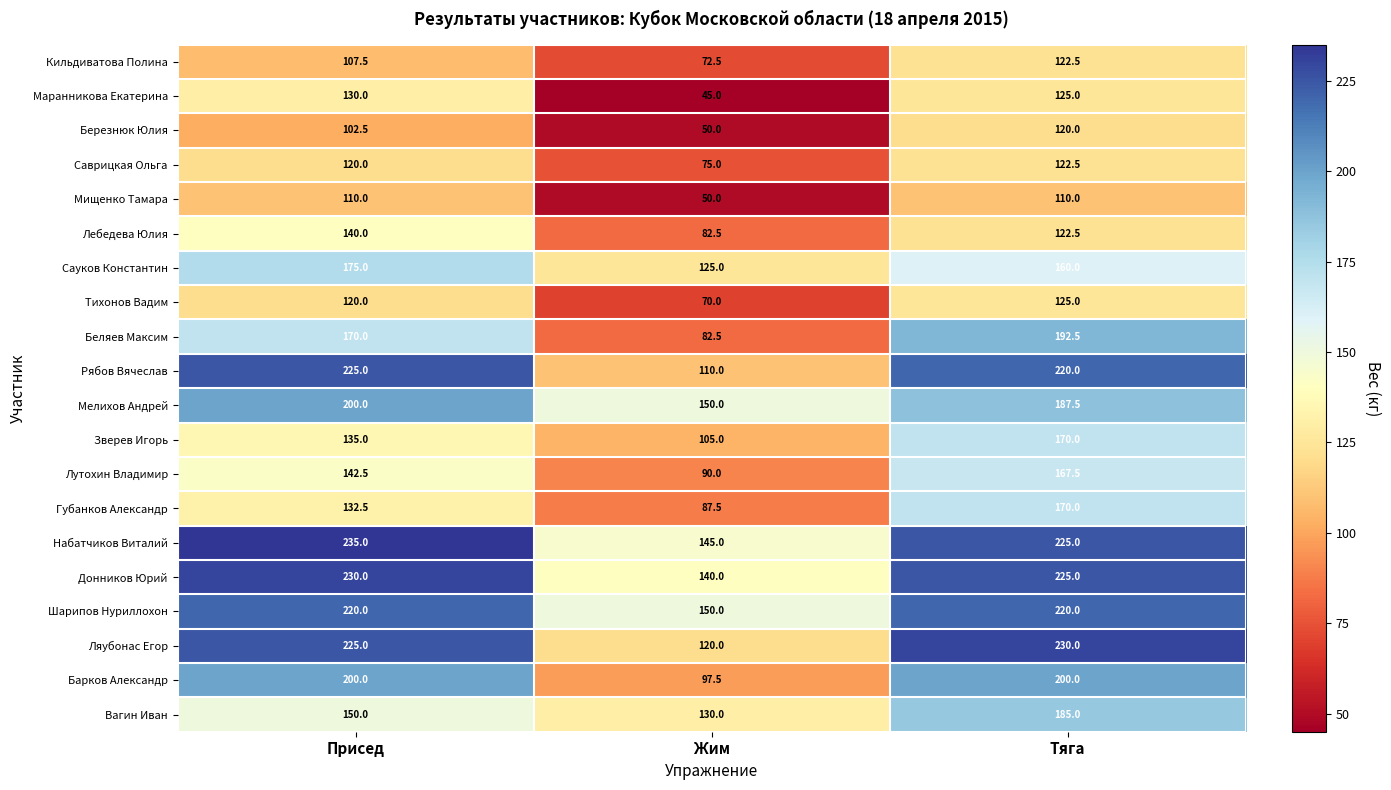

What is the sum of all Лебедева Юлия values?

345.0